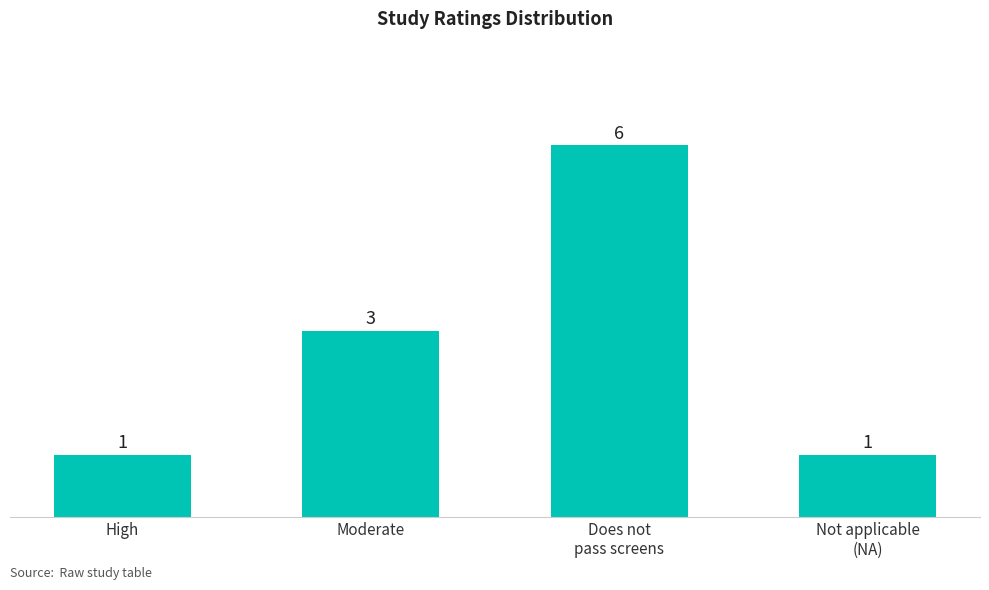

What is the sum of all values?

11